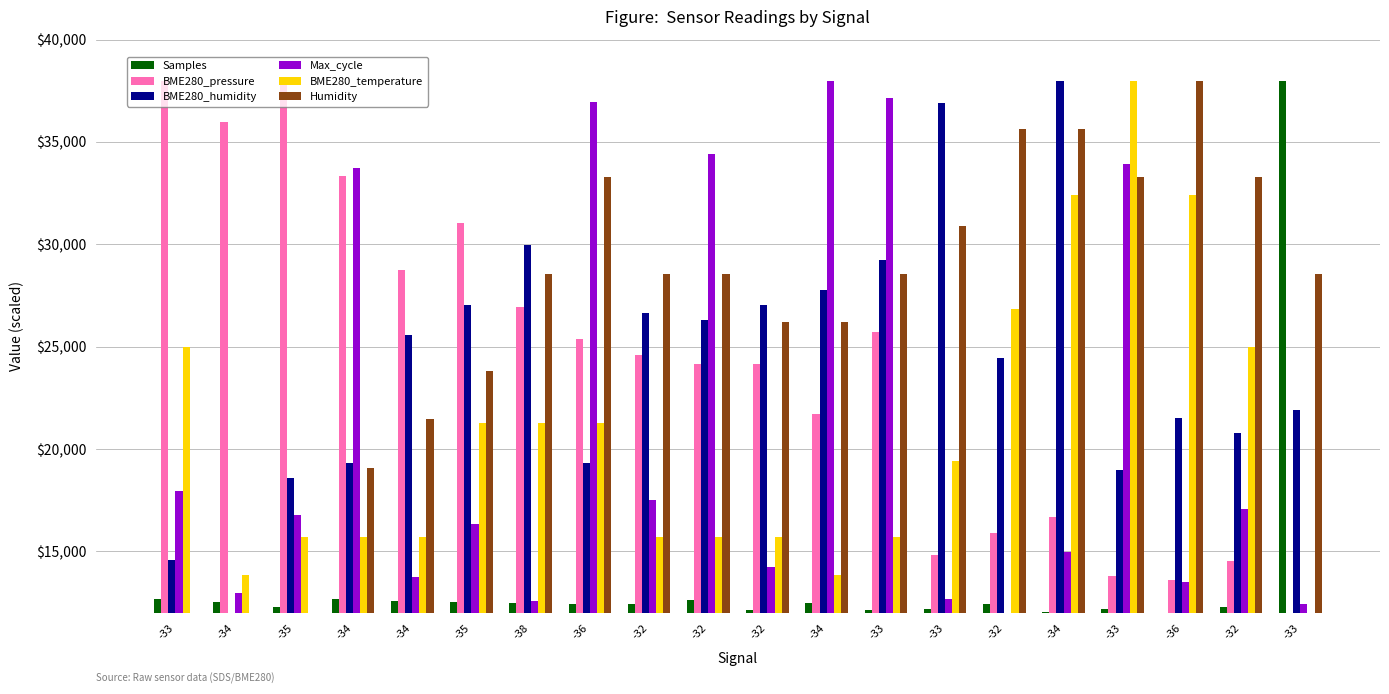

How many bars are there in total?

120